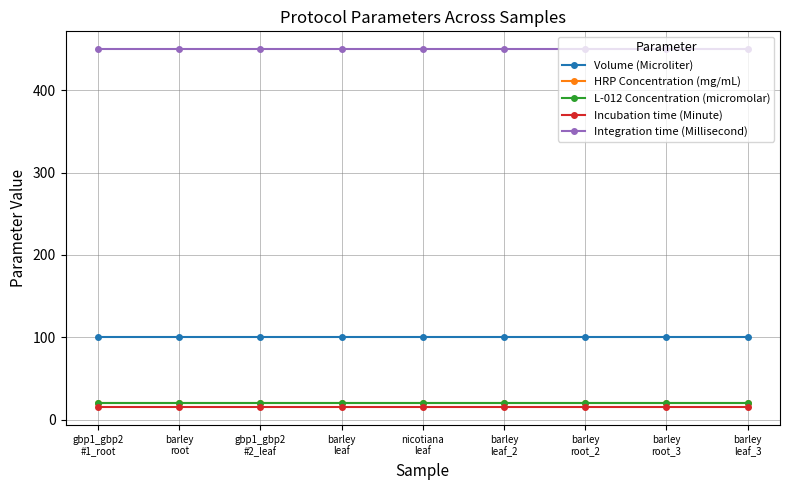

Which label corresponds to the smallest value in the chart?

gbp1_gbp2
#1_root